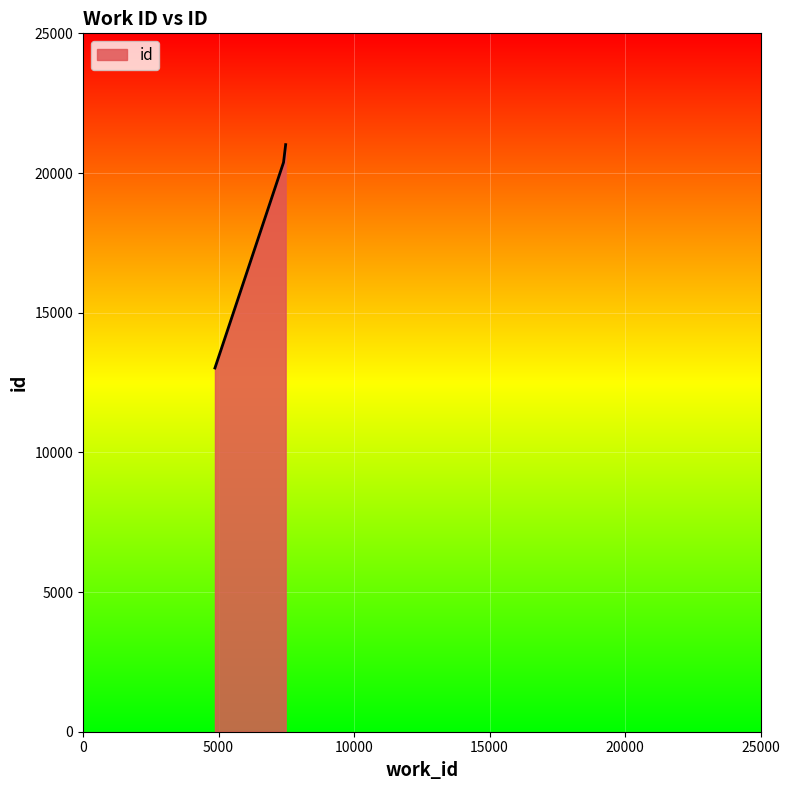

What is the smallest value displayed?

13020